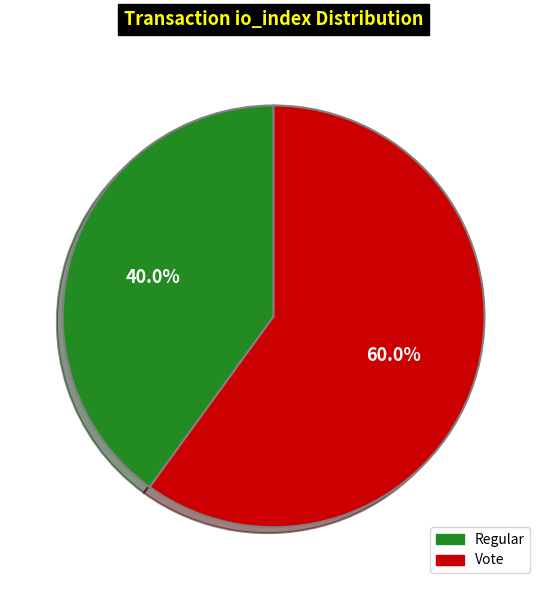

Count the number of slices in the pie.

2